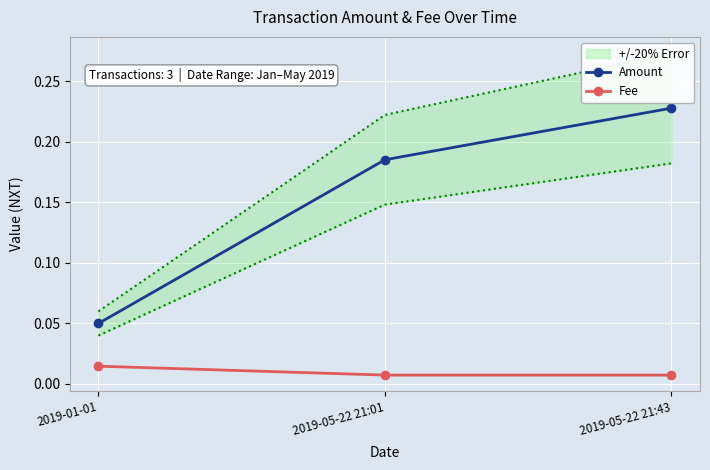

What is the maximum value shown in the chart?

0.2